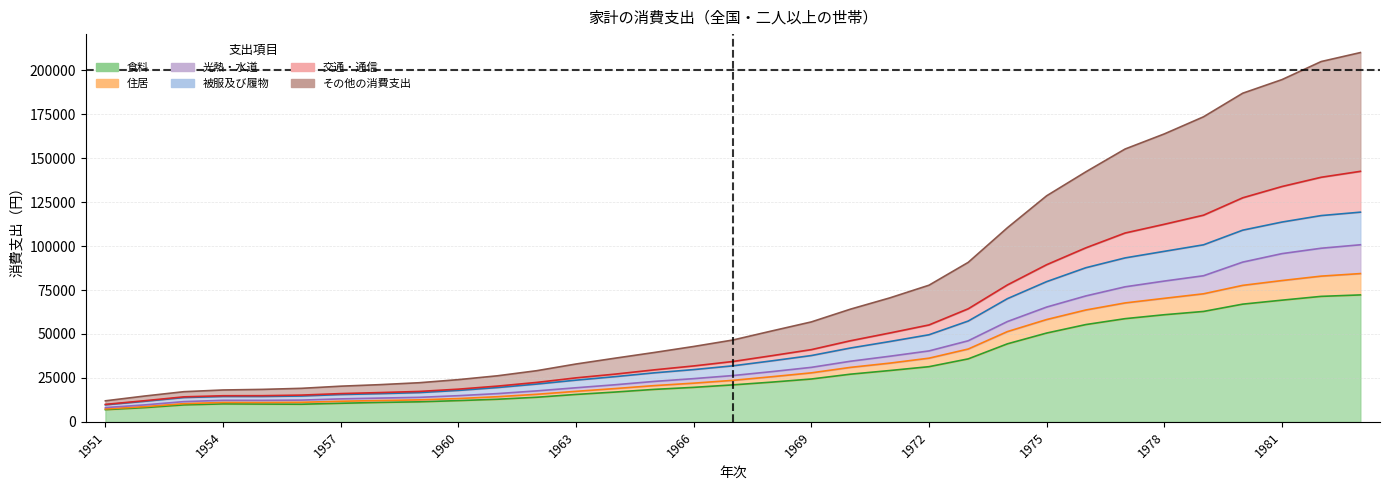

The 食料 series shows 6914 at 1951. True or false?

True